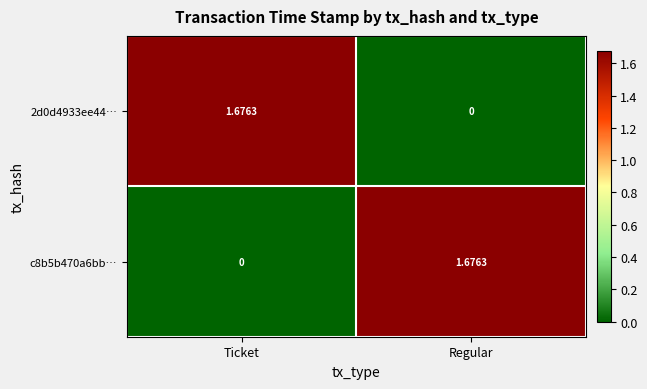

At which label does 2d0d4933ee44… reach its minimum?

Regular